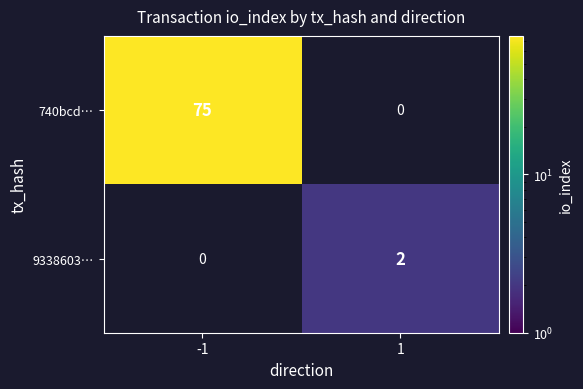

Is it true that 740bcd… equals 75 at -1?

True